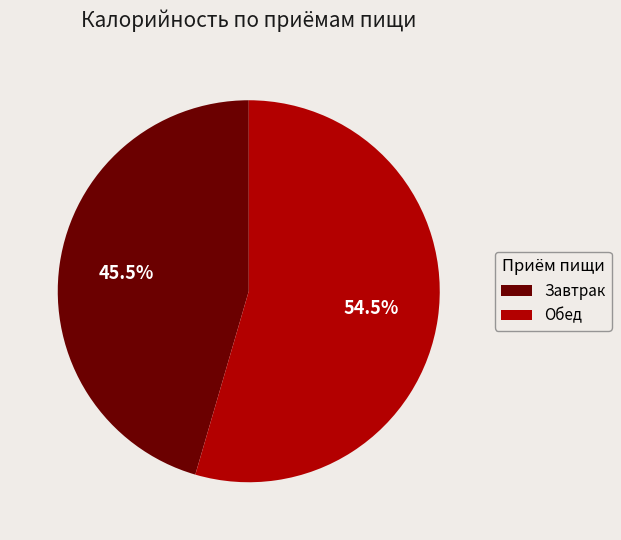

Which category has the smallest portion of the pie?

Завтрак